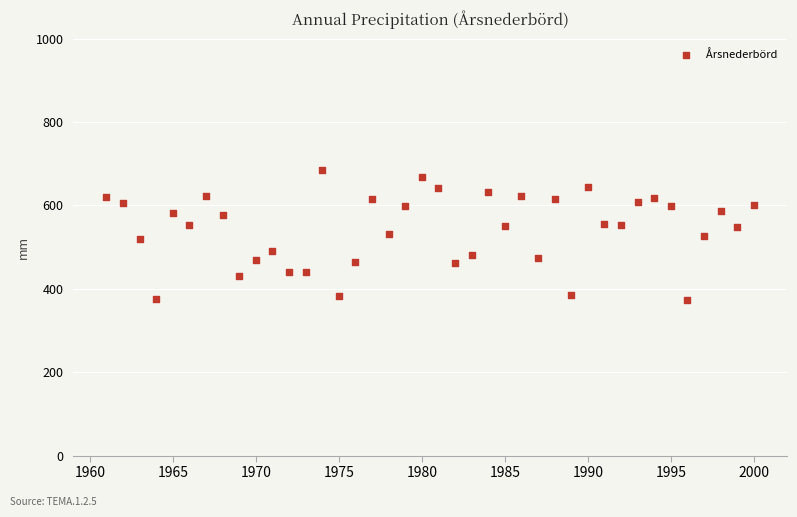

What is the range of X values (max minus min)?

39.0